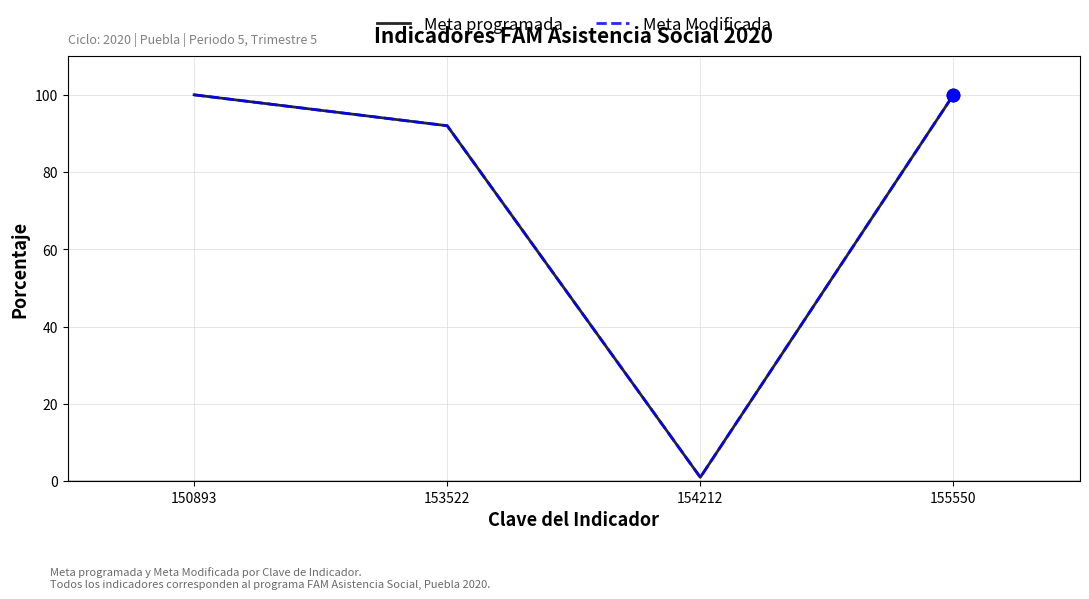

At which category is the sum across all series the highest?

150893